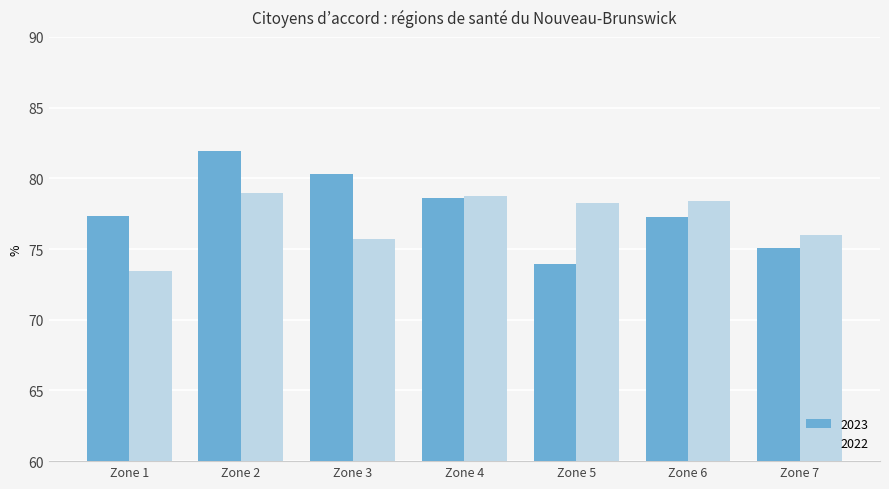

What is the approximate value of 2022 at Zone 1?

73.4